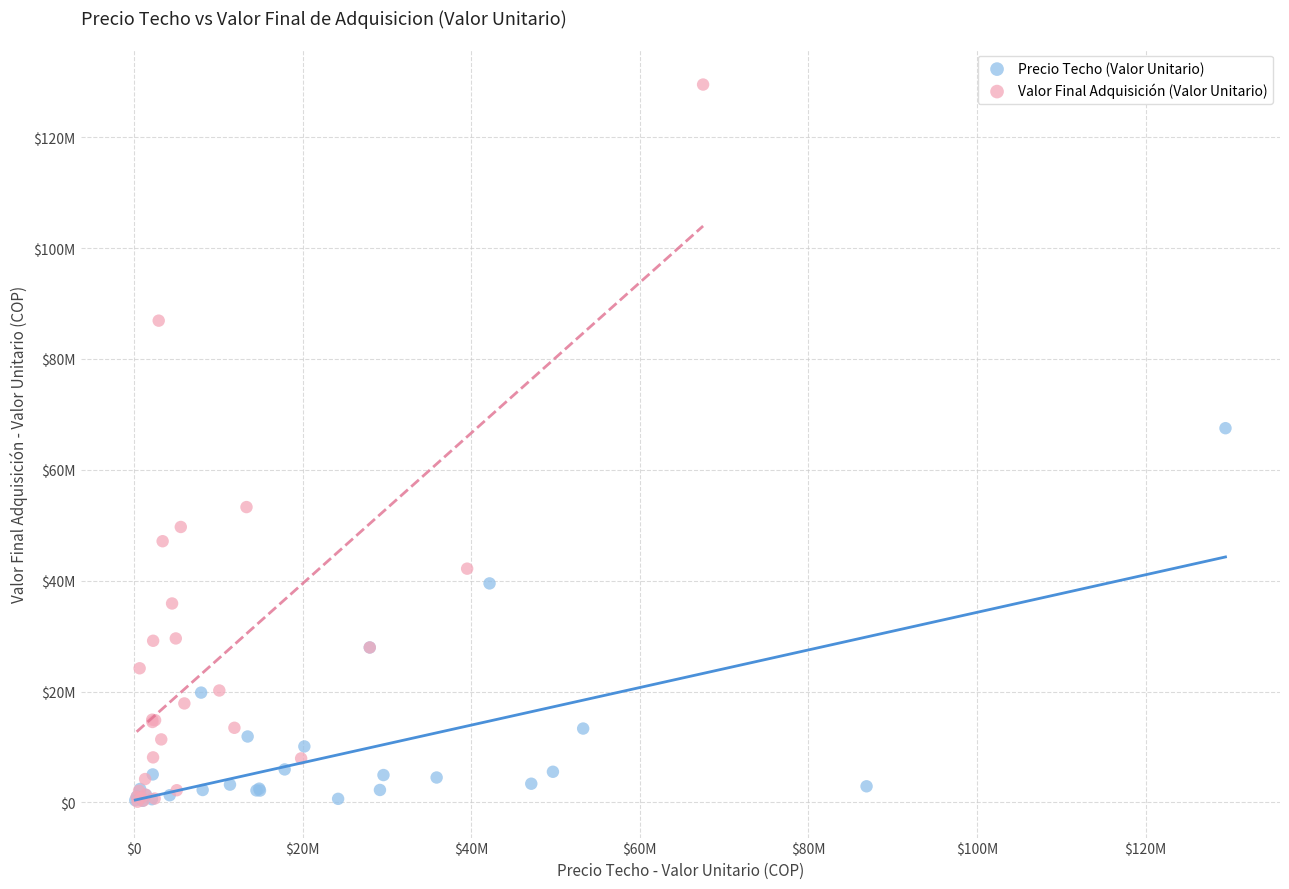

What are all the series names shown in the legend?

Precio Techo (Valor Unitario), Valor Final Adquisición (Valor Unitario)